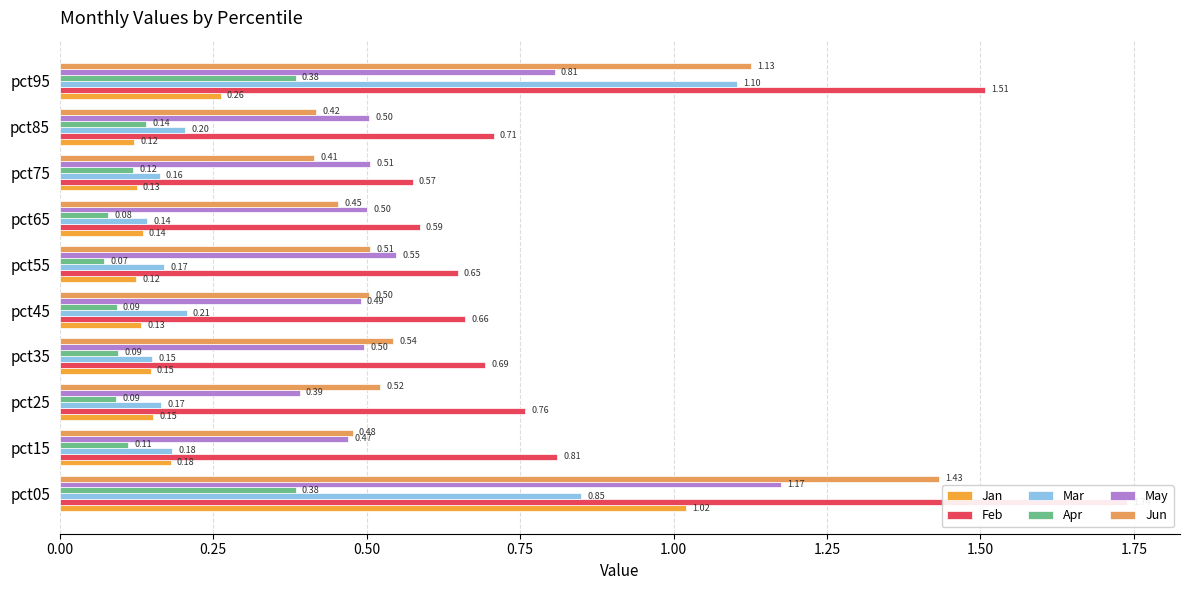

At how many categories does at least one series exceed 1?

2